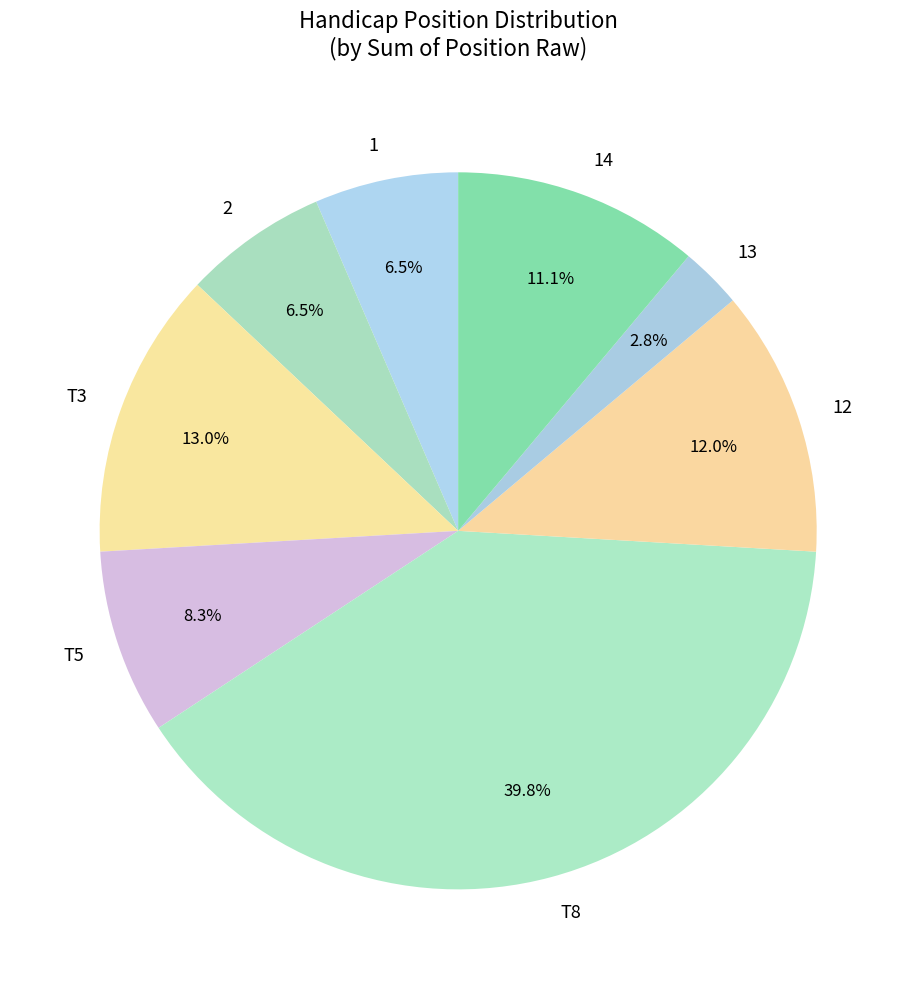

How many slices are in this pie chart?

8